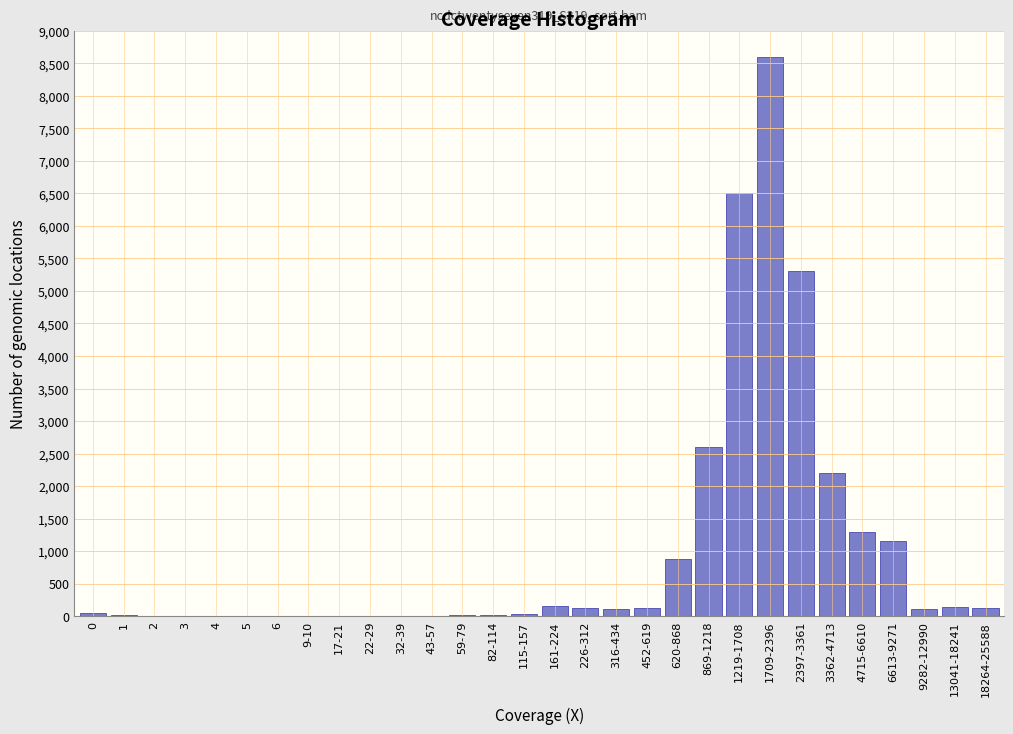

True or false: the data shows 130 at 452-619.

True